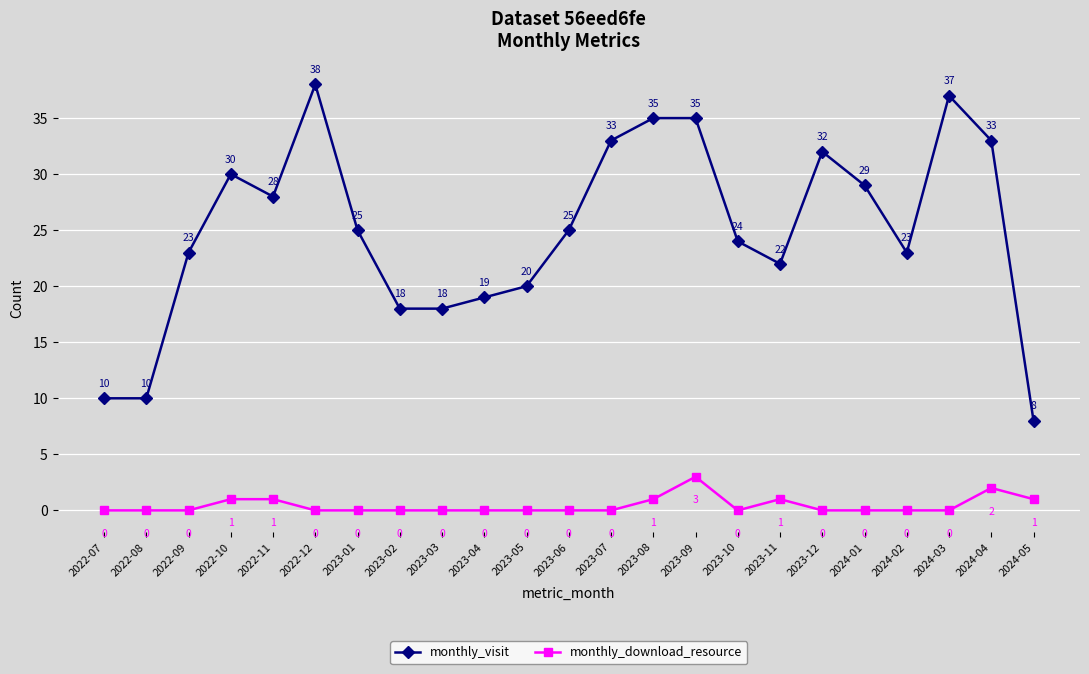

True or false: monthly_download_resource and monthly_visit intersect in this chart.

False